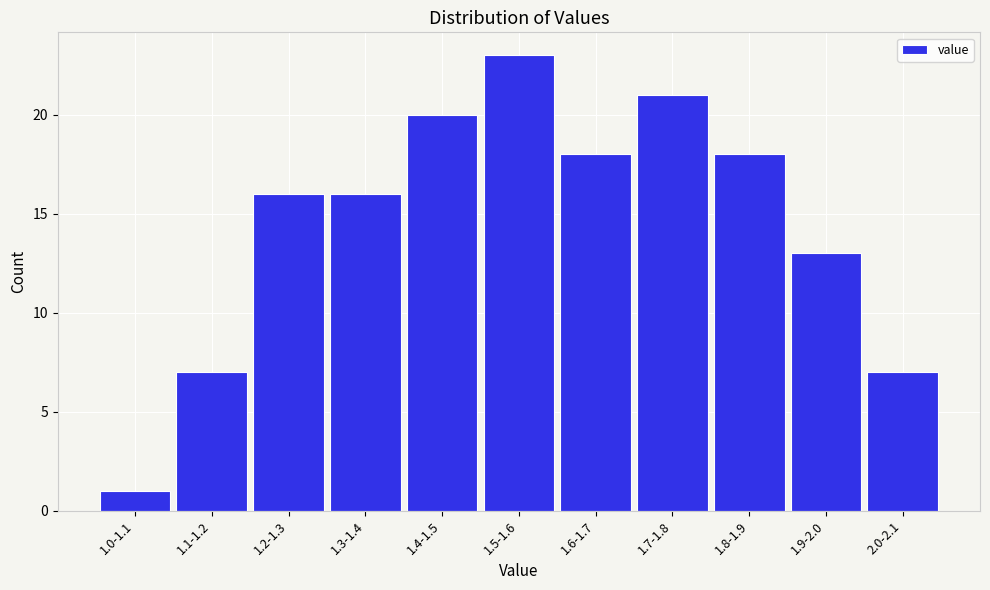

Reading right to left, list all the values displayed in this chart.

7	13	18	21	18	23	20	16	16	7	1